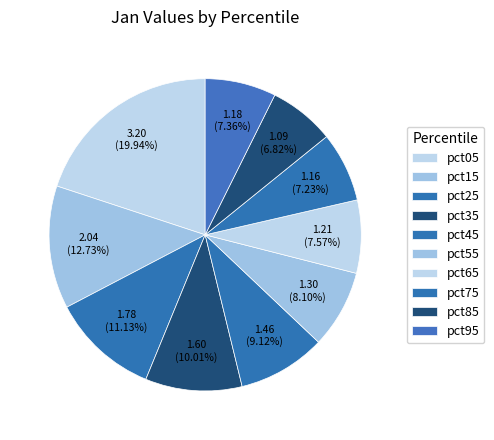

Count the number of slices in the pie.

10